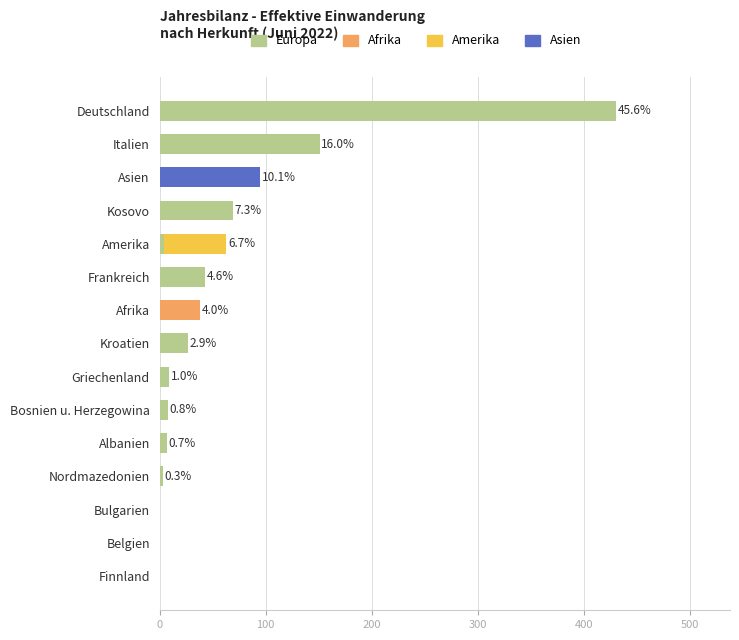

What are all the series names shown in the legend?

Europa, Afrika, Amerika, Asien